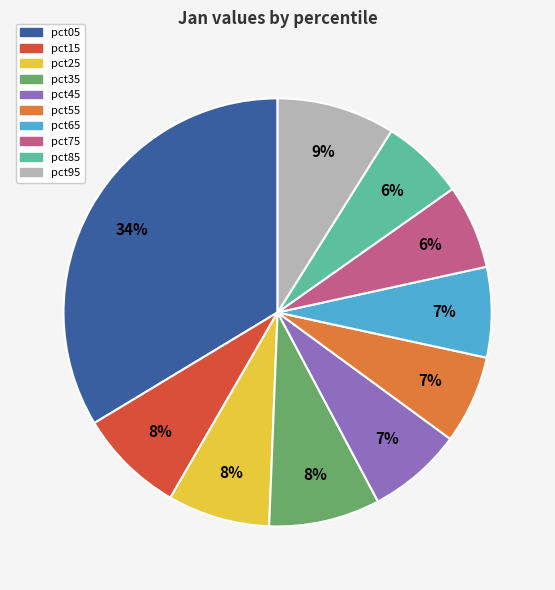

Does pct55 account for over 50% of the chart?

No